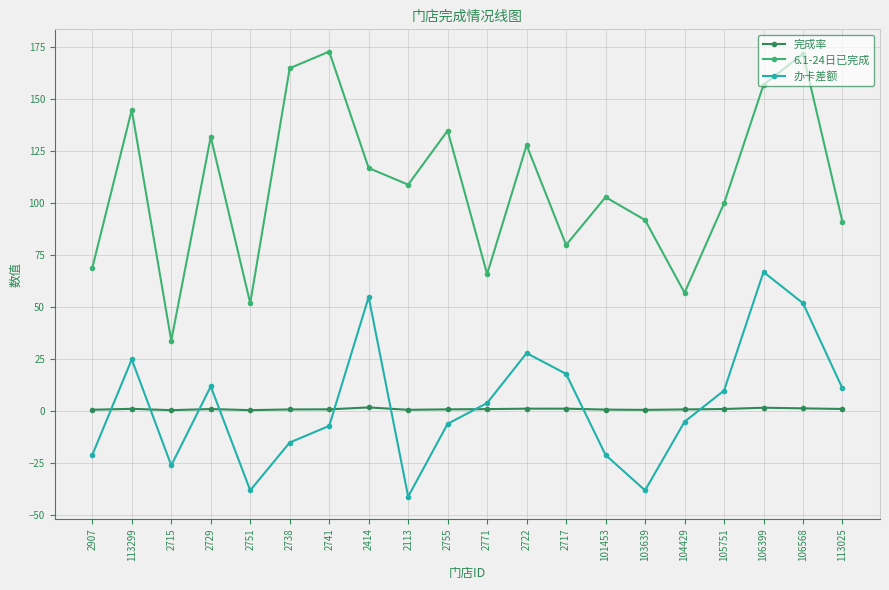

The 办卡差额 series shows 11.0 at 113025. True or false?

True